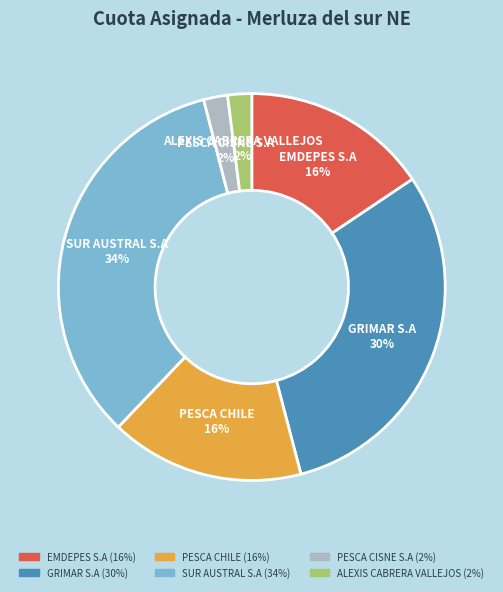

Which category has the biggest portion of the pie?

SUR AUSTRAL S.A